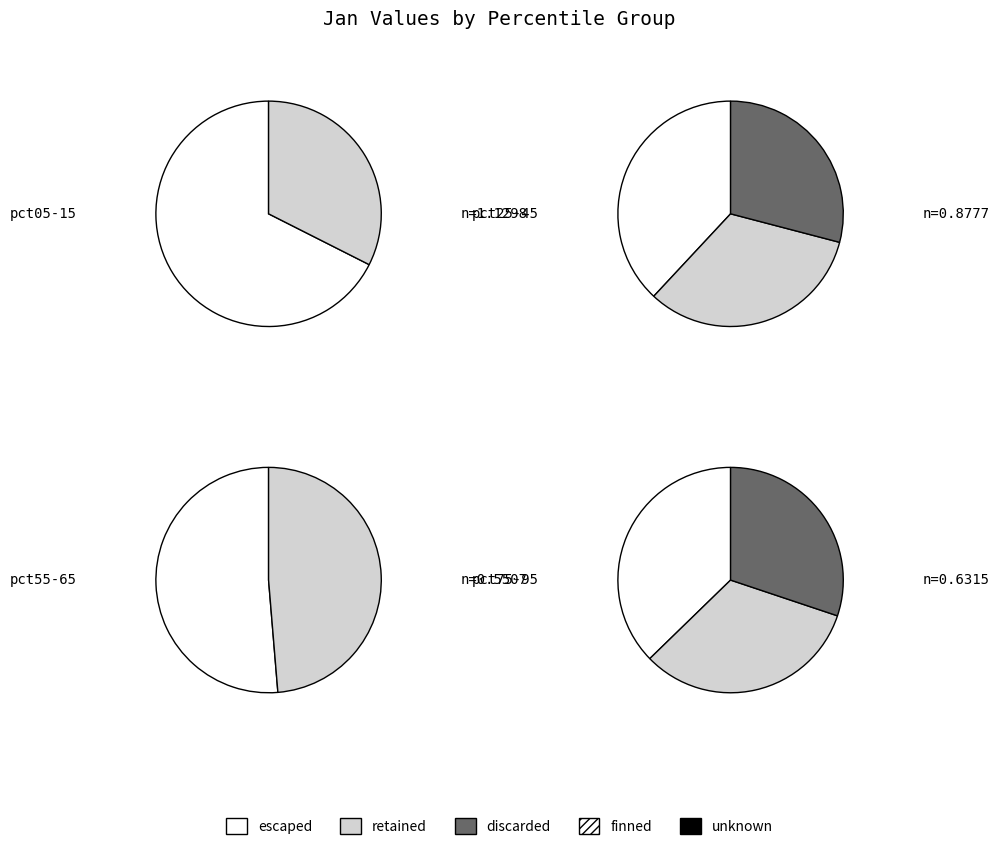

Between pct05 and pct85, which is larger?

pct05